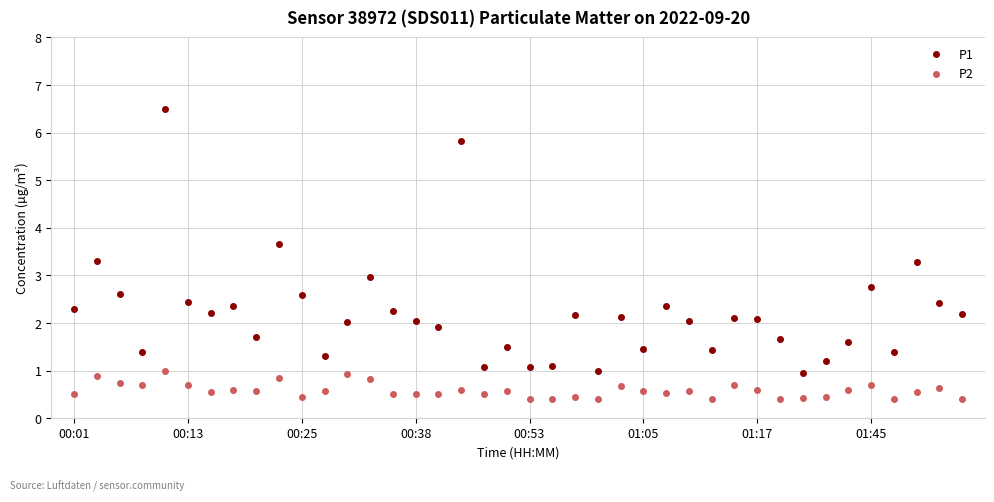

What is the maximum value for P1?

6.5